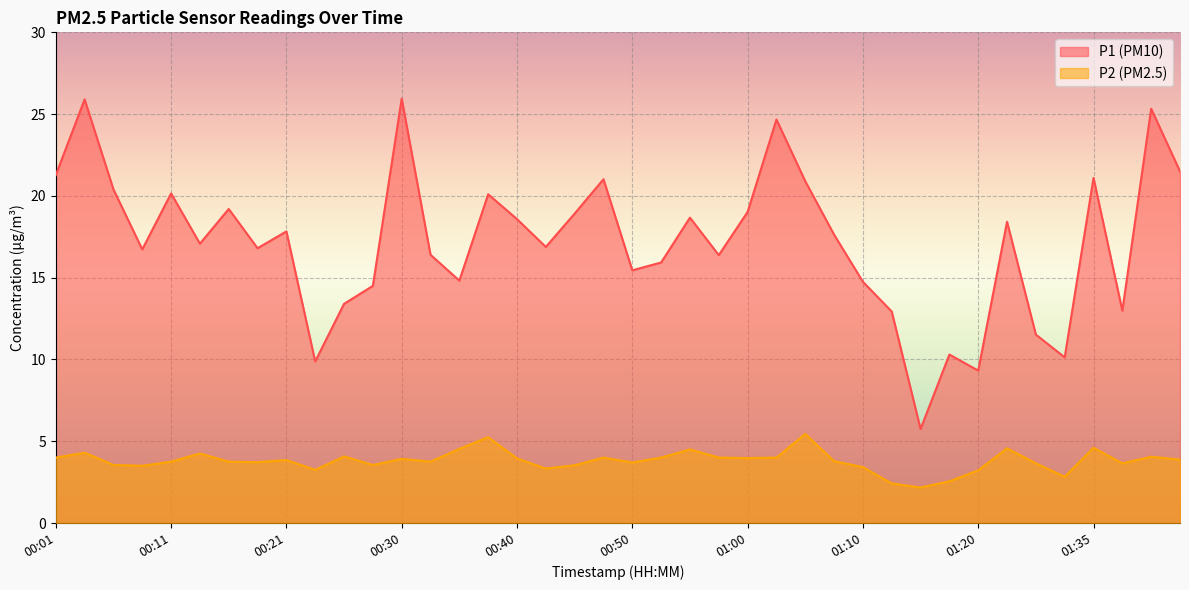

What is the lowest value of the P2 series?

2.2